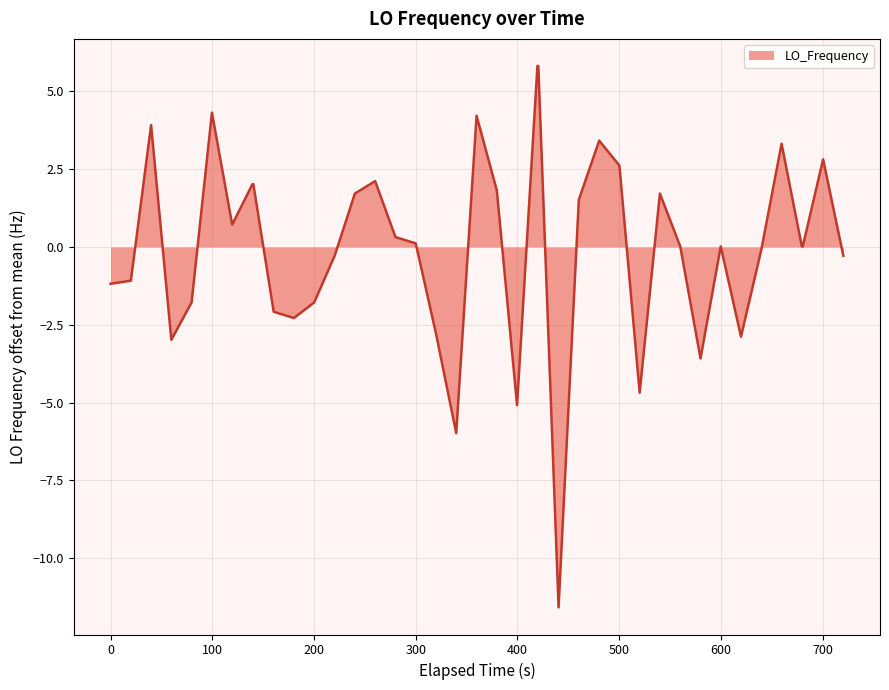

Does the chart display data point markers on the line(s)?

No